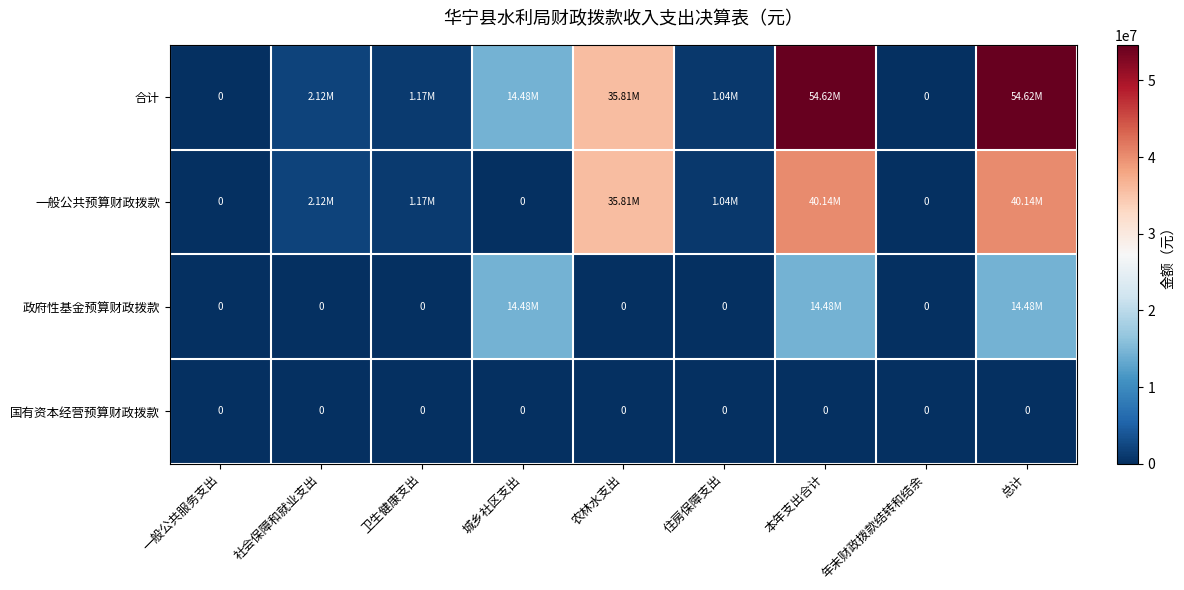

Read the 政府性基金预算财政拨款 value at 城乡社区支出.

14483537.2